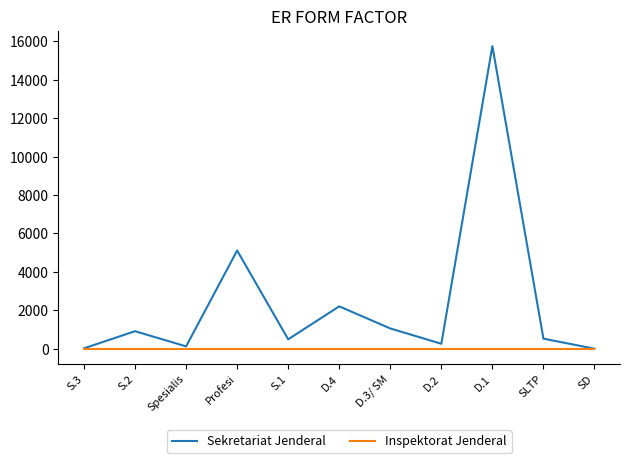

Rank the series at Profesi from lowest to highest value.

Inspektorat Jenderal, Sekretariat Jenderal